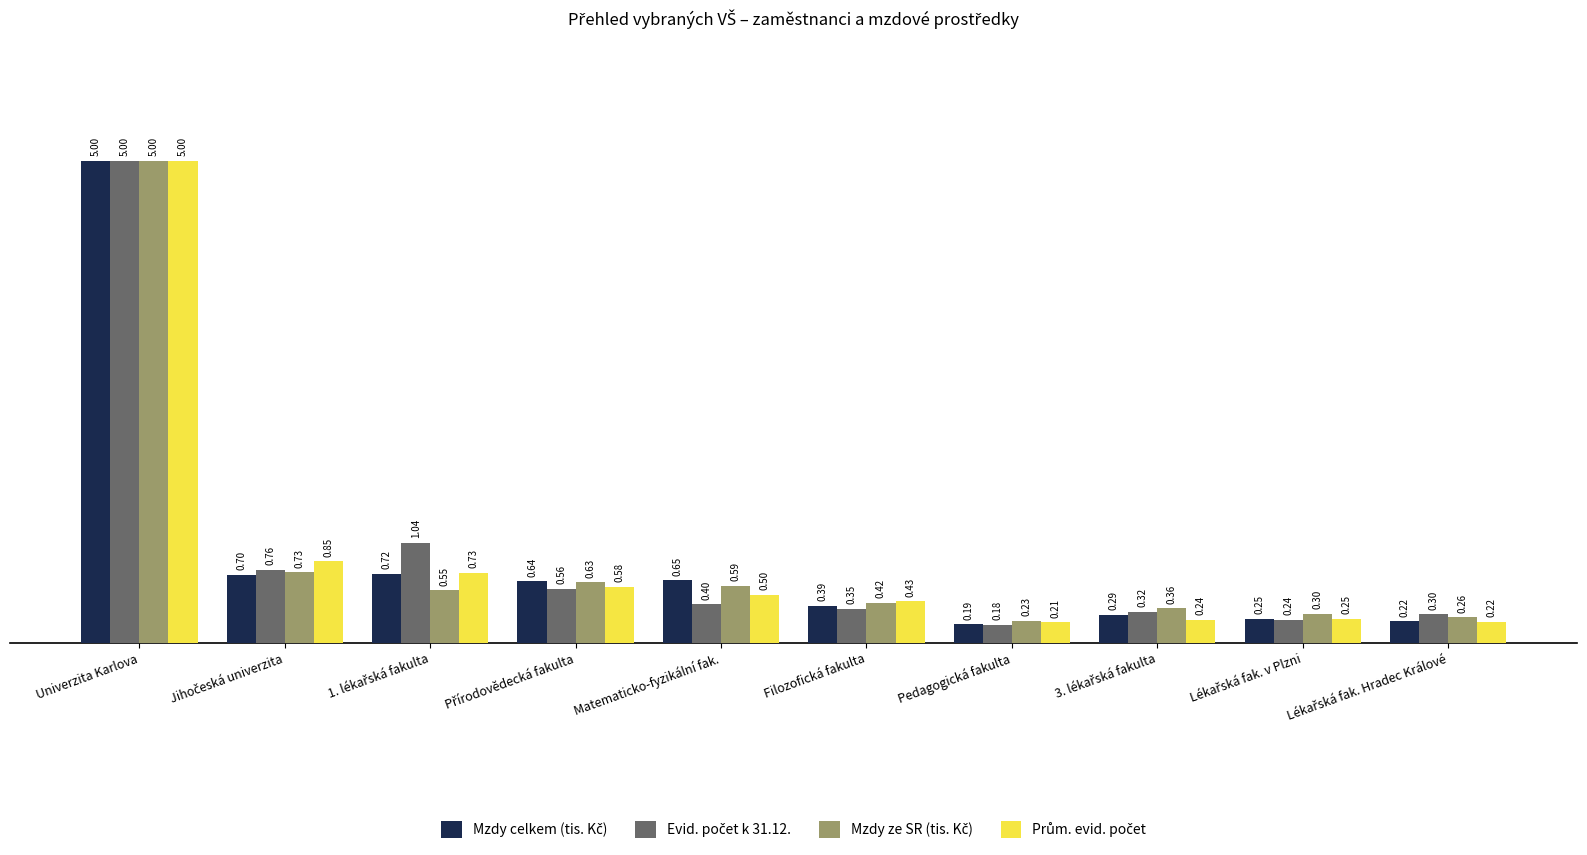

Which category has the highest value across all series?

Univerzita Karlova